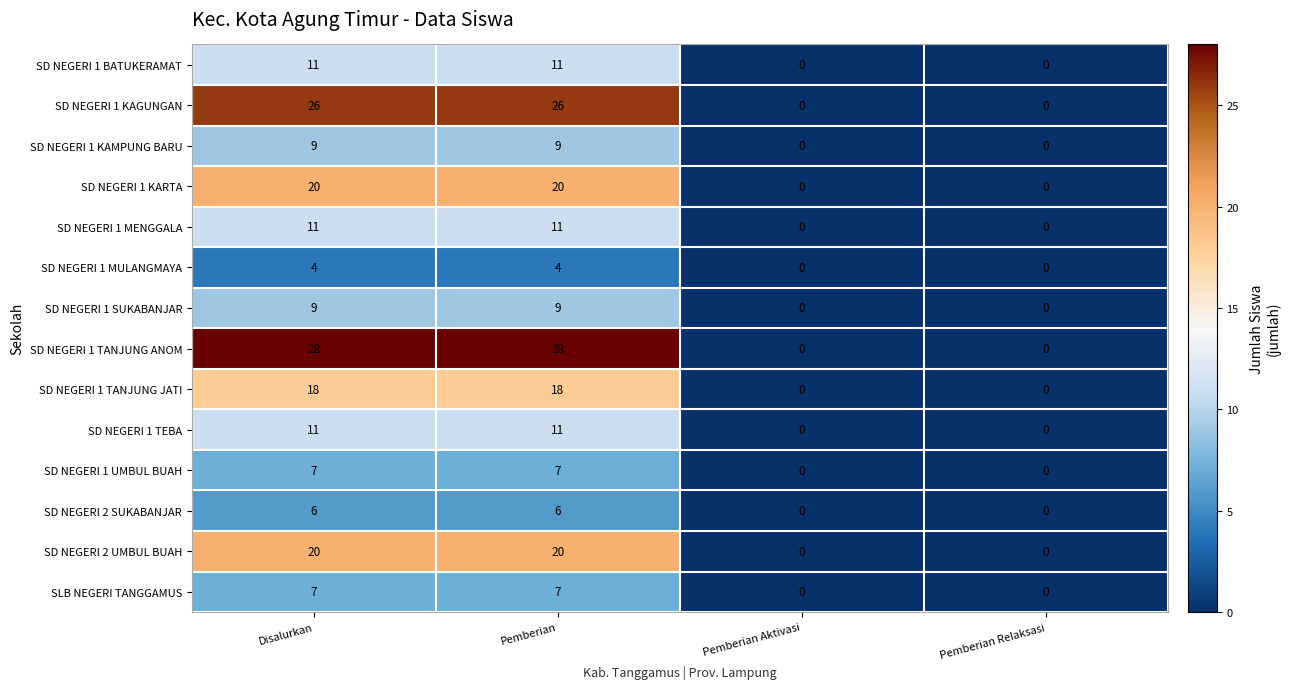

What is the greatest value displayed?

28